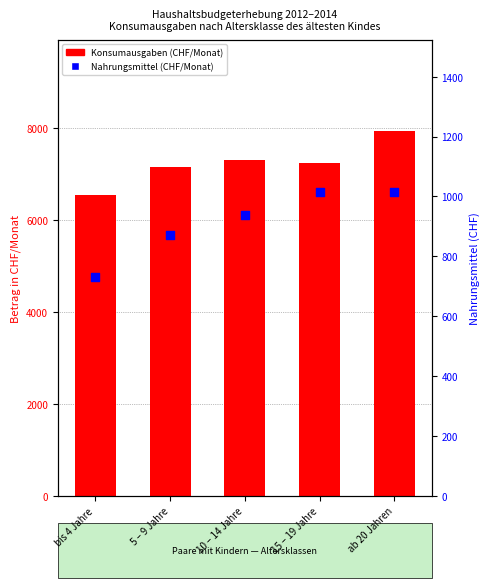

What is the change in value from bis 4 Jahre to 15 – 19 Jahre?

+283.9